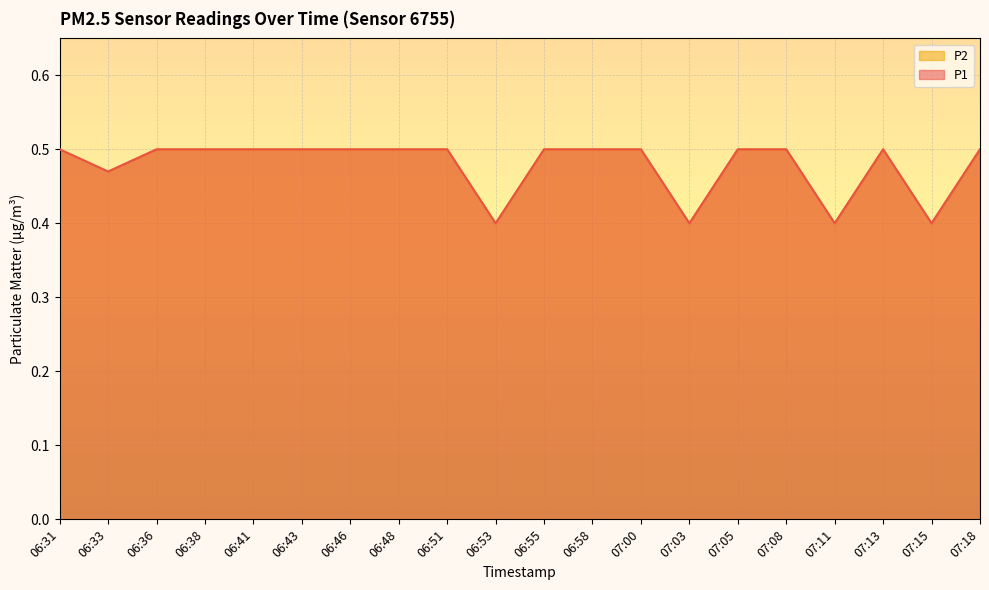

In P2, how many points are lower than both neighbors (excluding endpoints)?

5